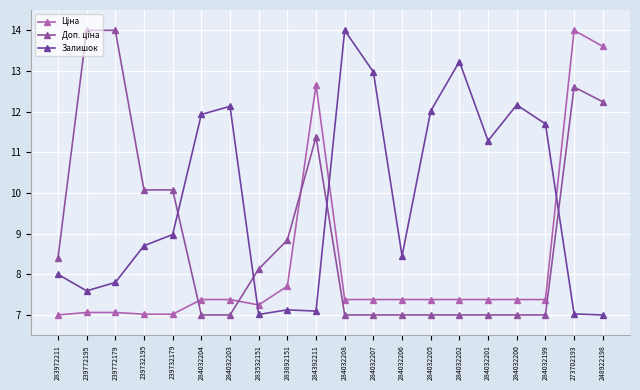

True or false: Ціна has a value of 12.7 at 284032199.

False